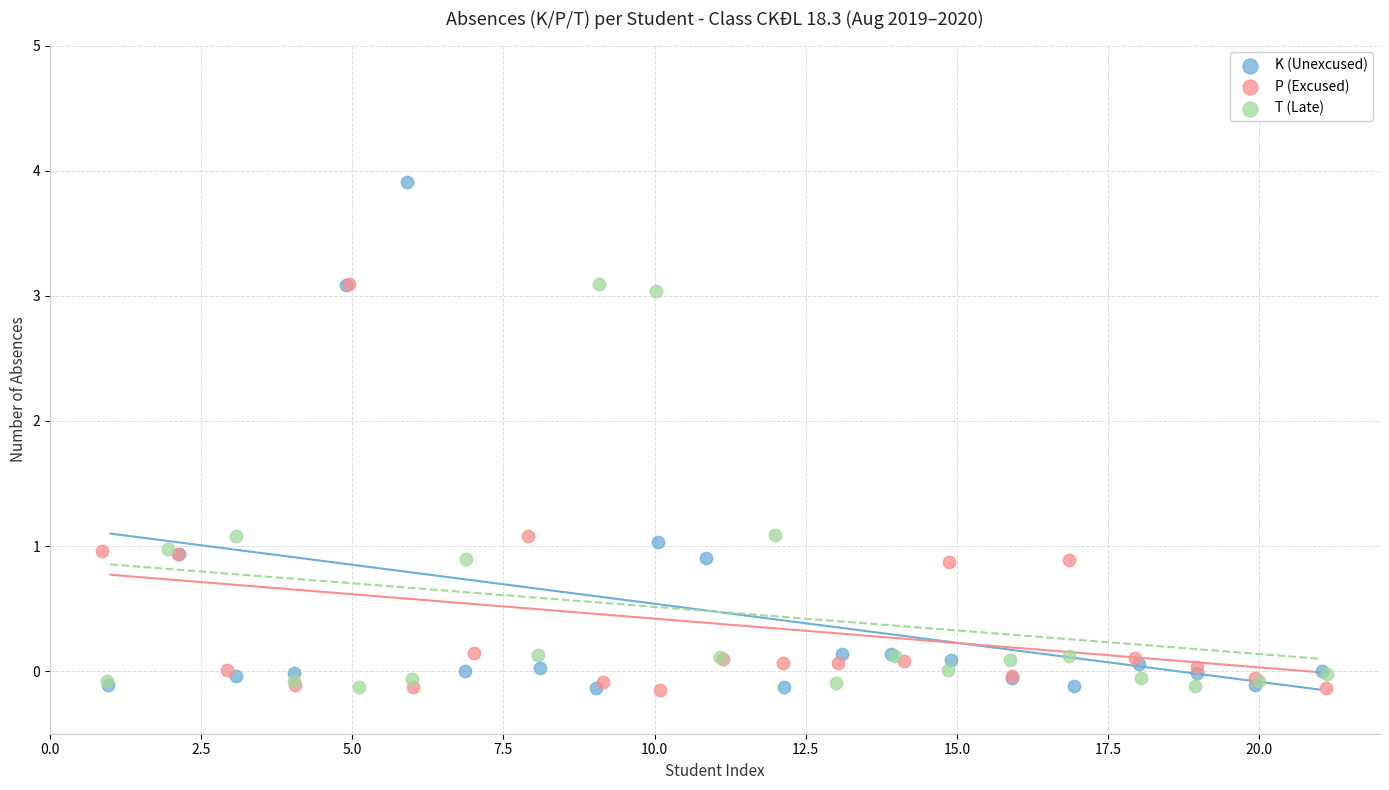

Which series reaches the maximum Y coordinate?

K (Unexcused)